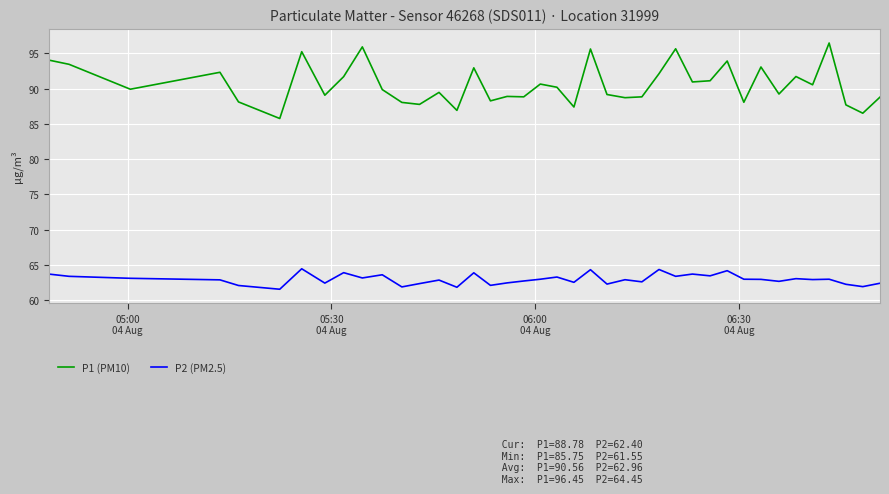

Is this an area chart (filled region under the line)?

No